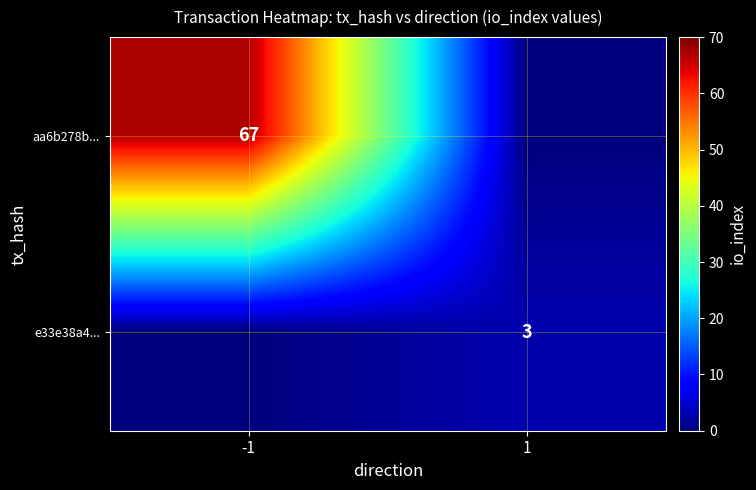

True or false: e33e38a4... has a value of 2 at 1.

False